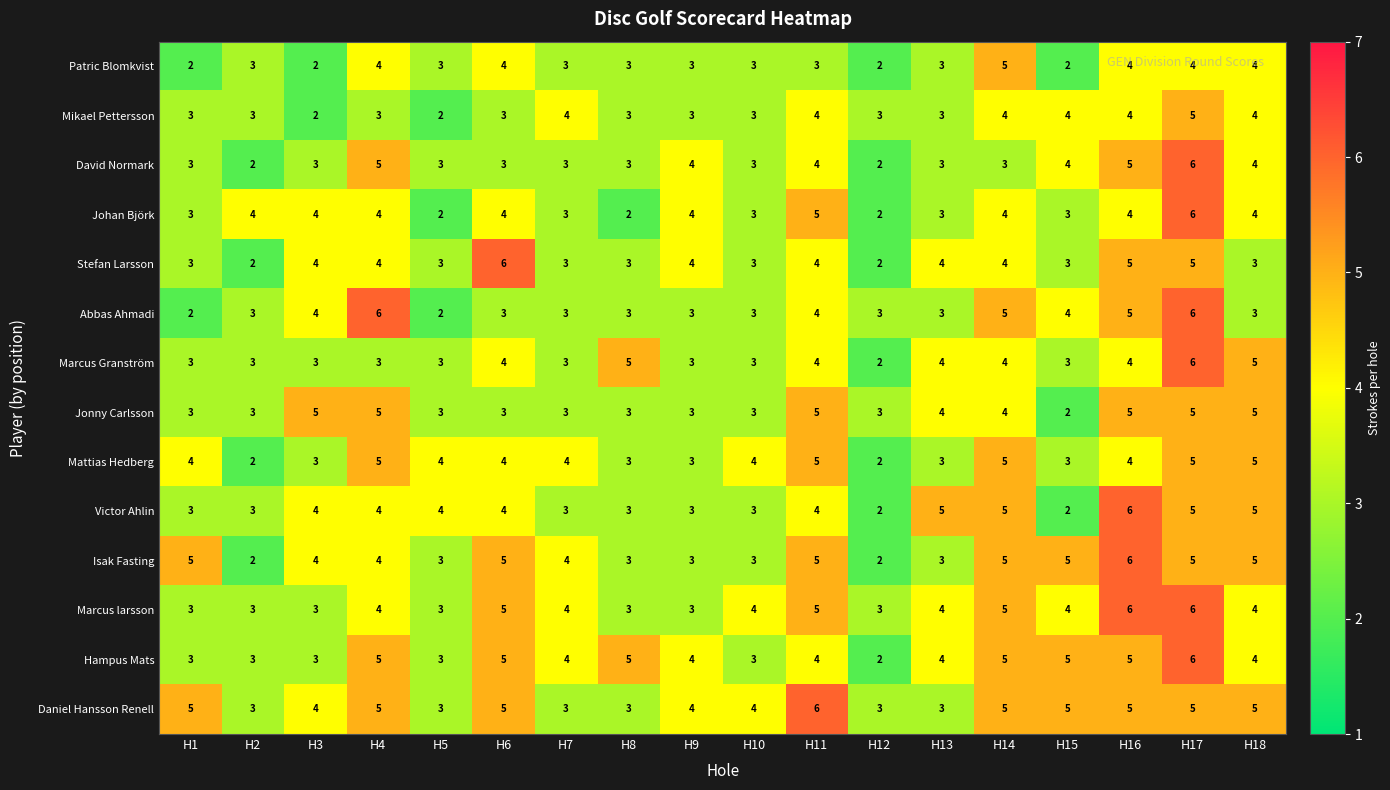

Count the Stefan Larsson values in the range 3 to 4.

13